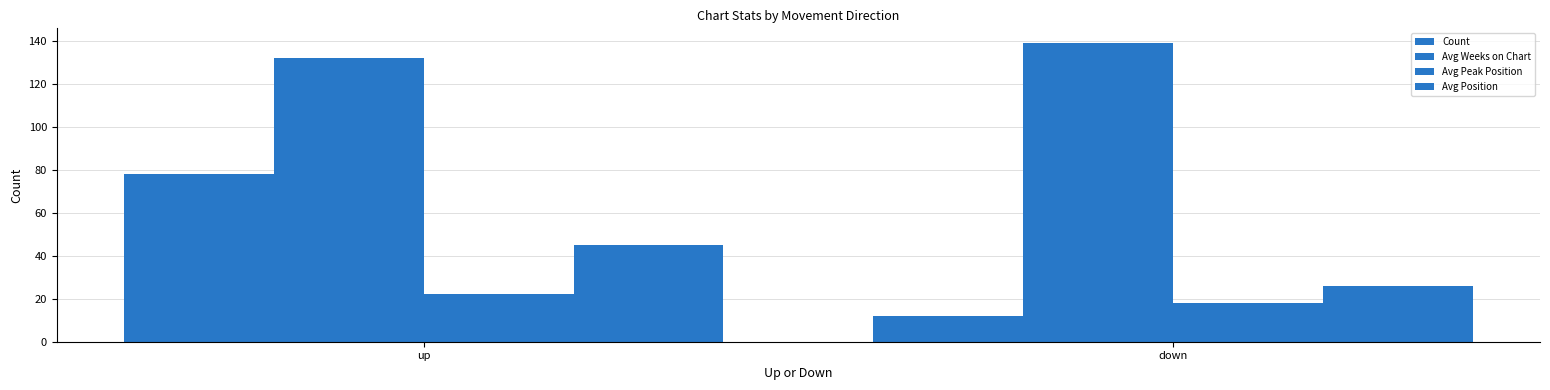

What is the sum of all Avg Peak Position values?

40